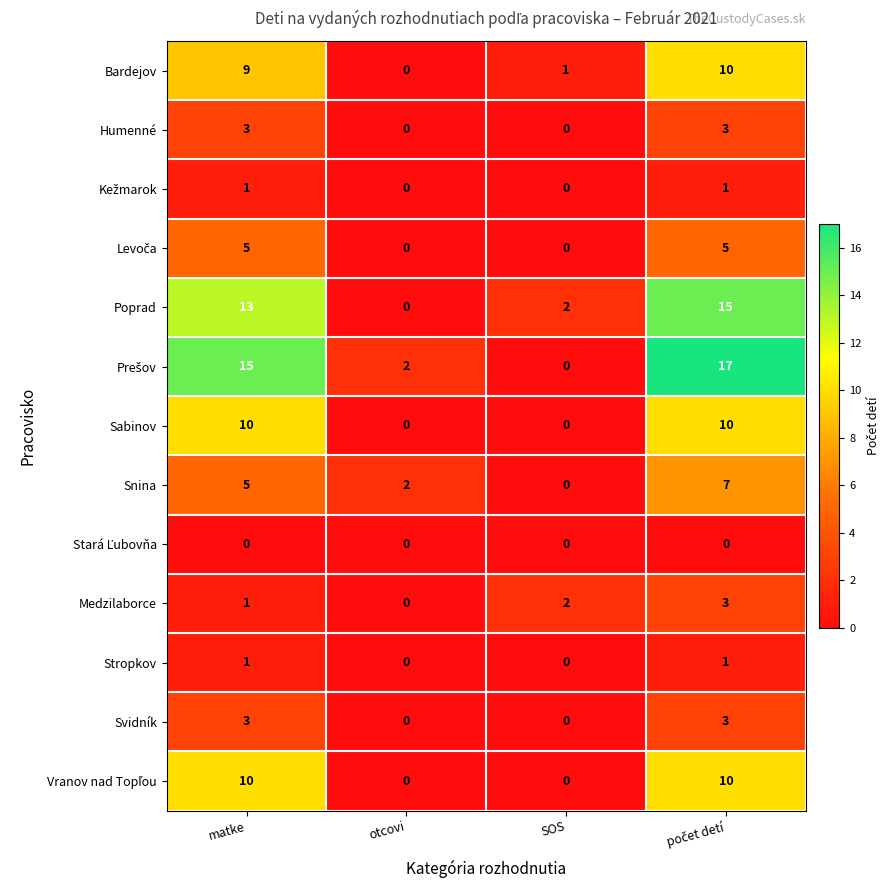

What is the total value across all series at SOS?

5